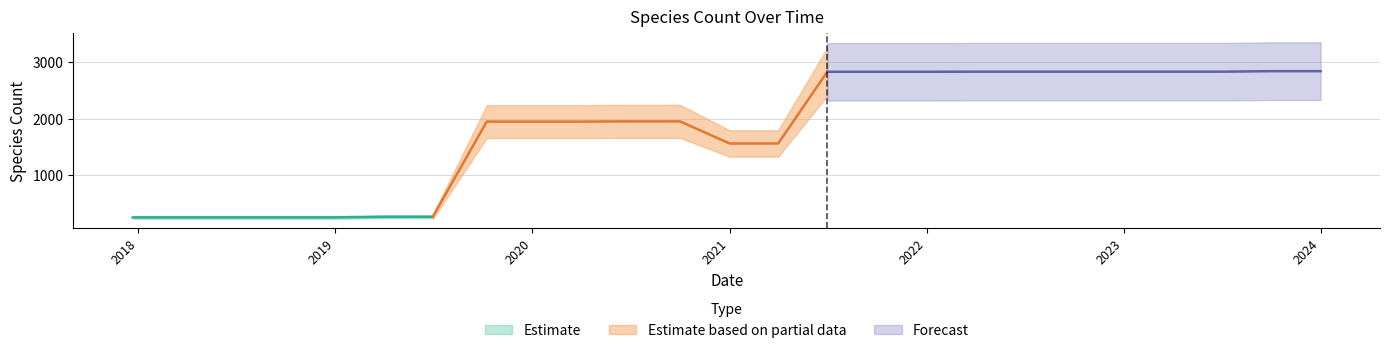

What is the label of the 5th point from the left?

2019-01-01